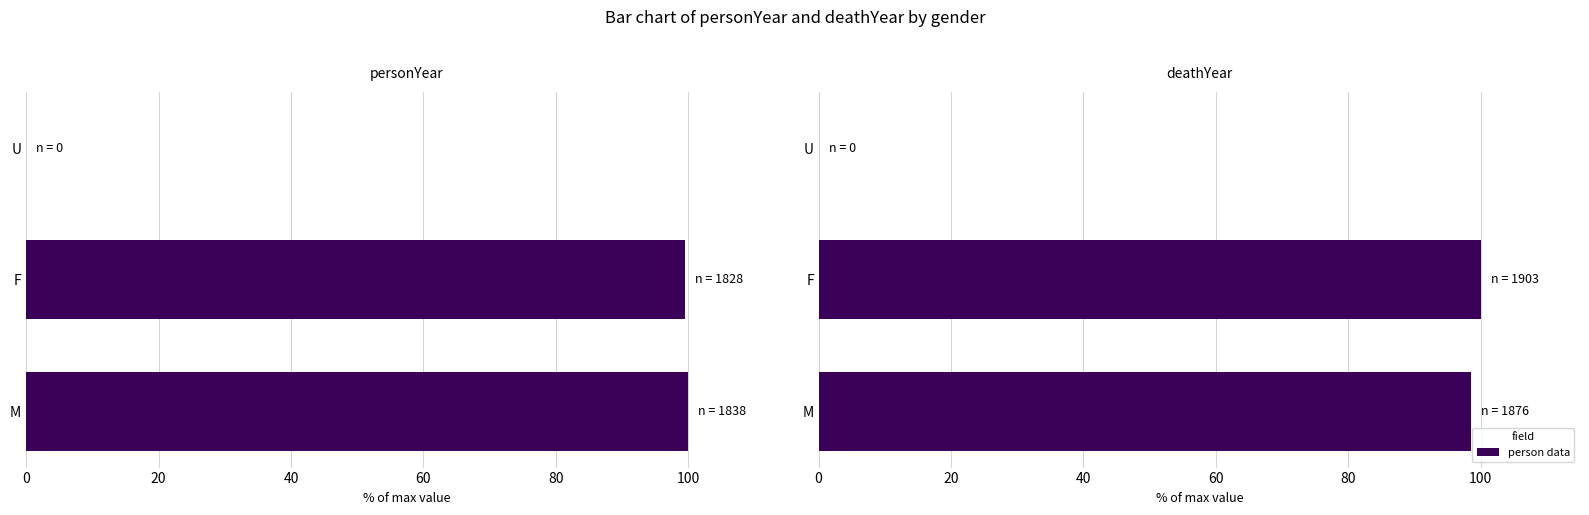

Which series has the largest range (max minus min)?

personYear